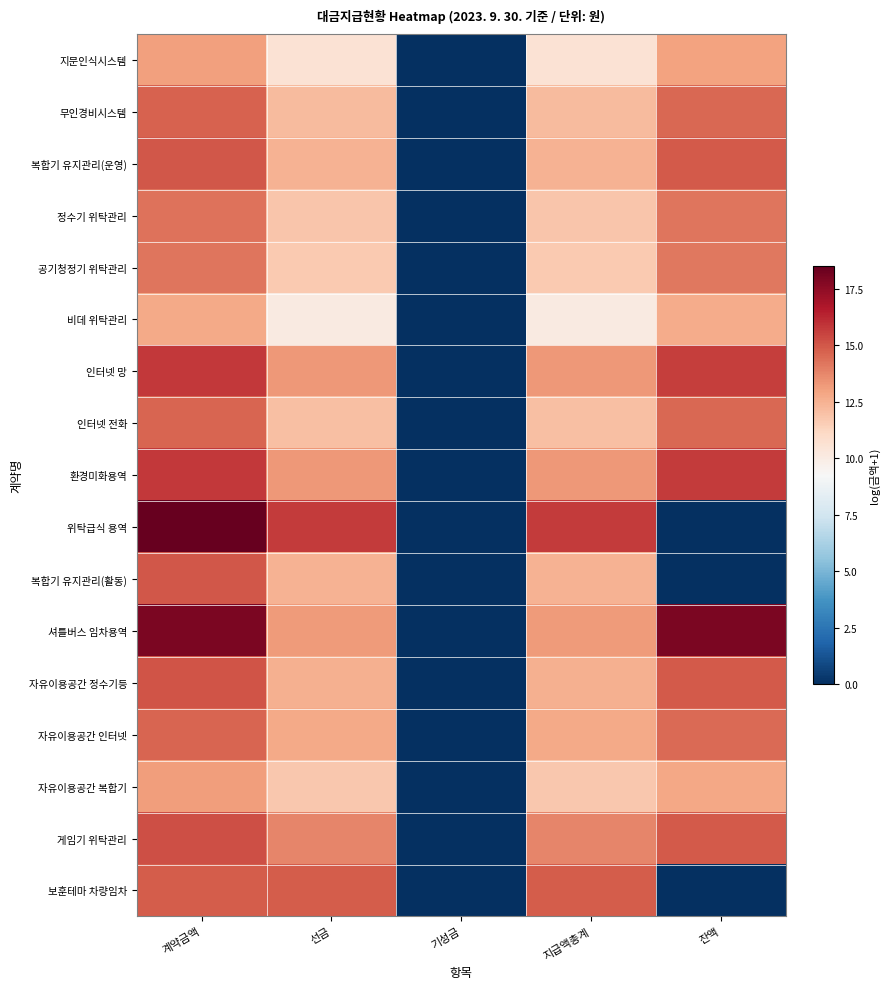

Which series has the widest spread of values?

위탁급식 용역